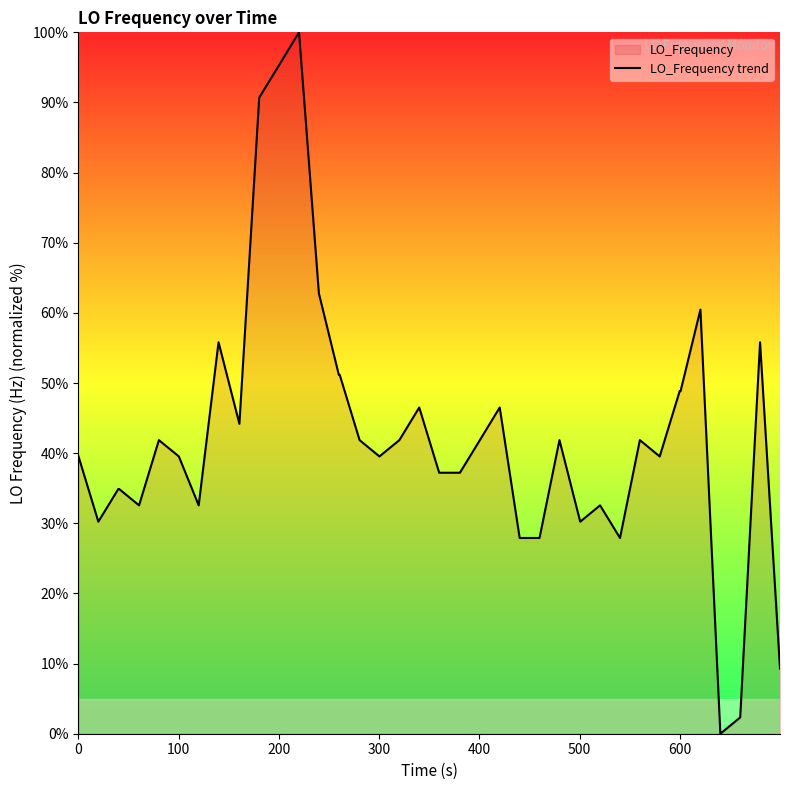

What is the maximum value shown in the chart?

100.0